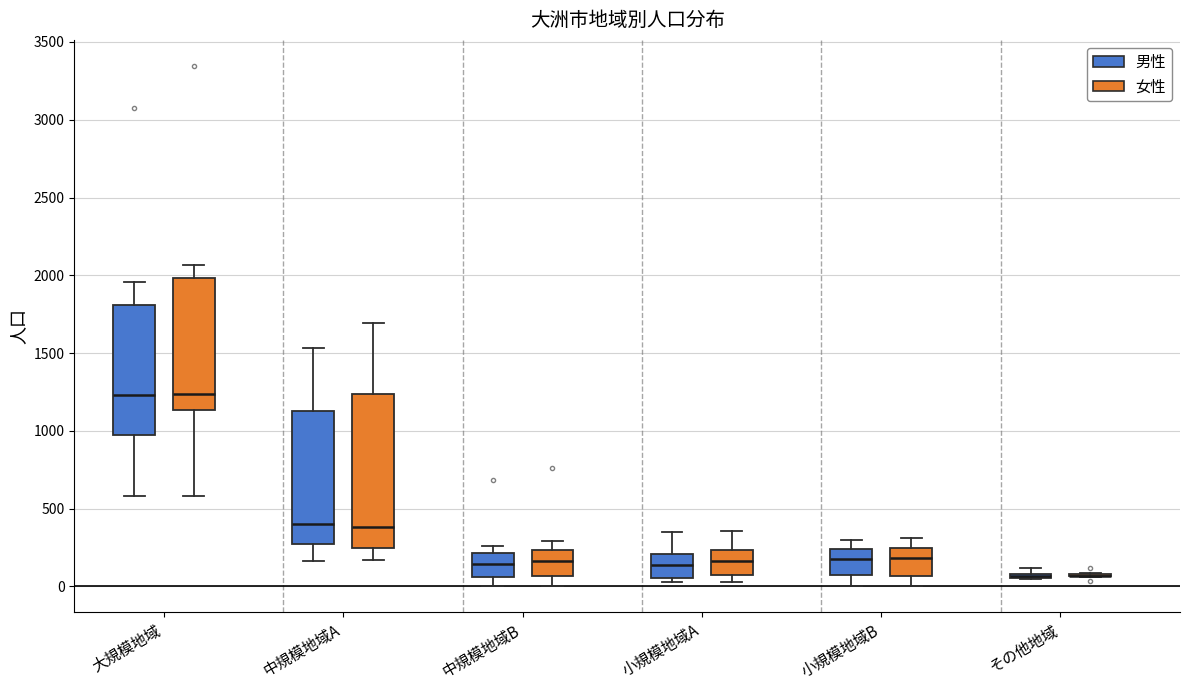

Where does the upper whisker of the box for 大規模地域 (男性) end on the y-axis? The values are not printed on the chart, so give them approximately, as read against the axis.

1950